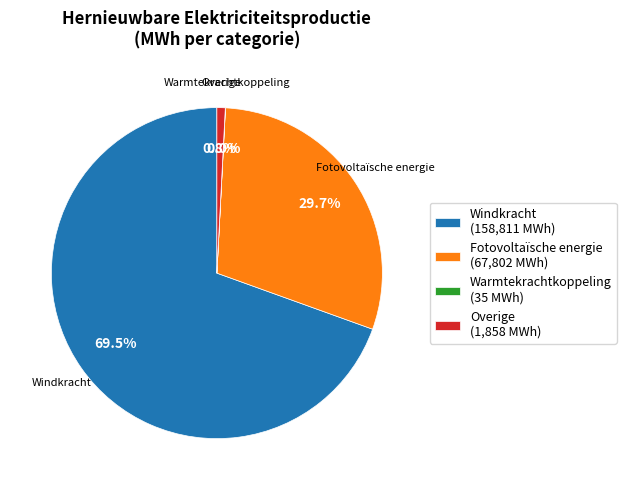

What is the largest slice in the pie chart?

Windkracht (158,811 MWh)